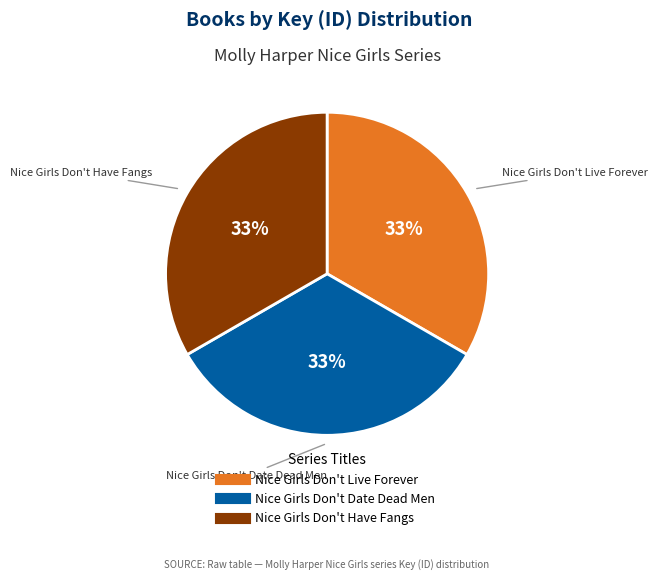

Is there any slice that represents more than half of the pie?

No